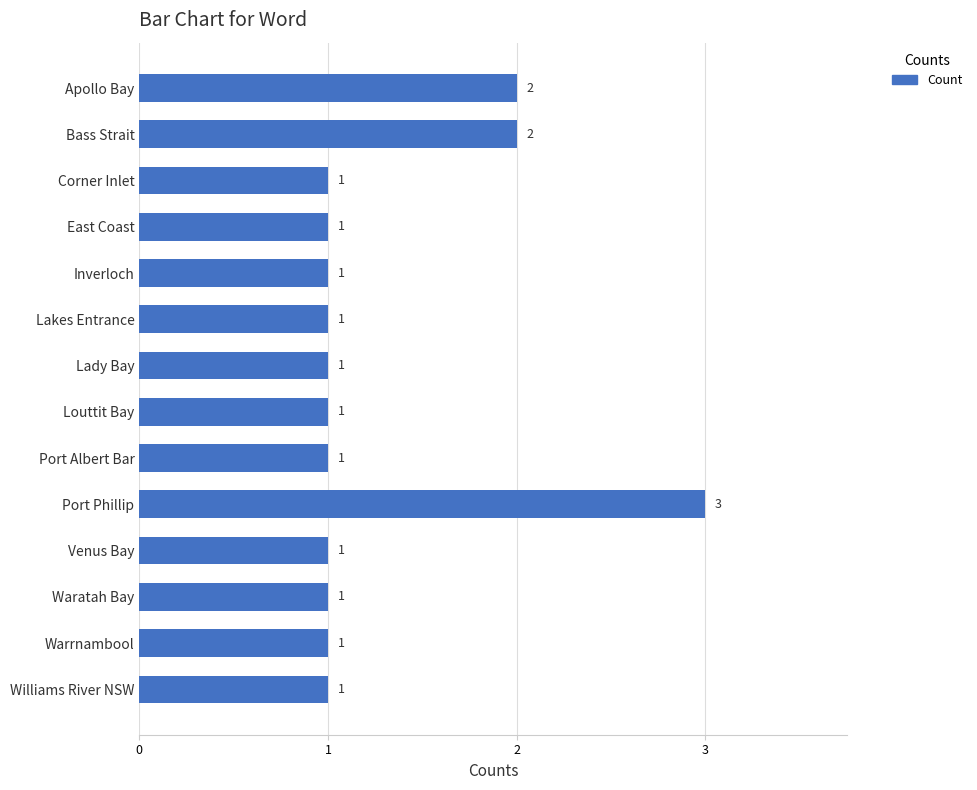

What is the maximum value shown in the chart?

3